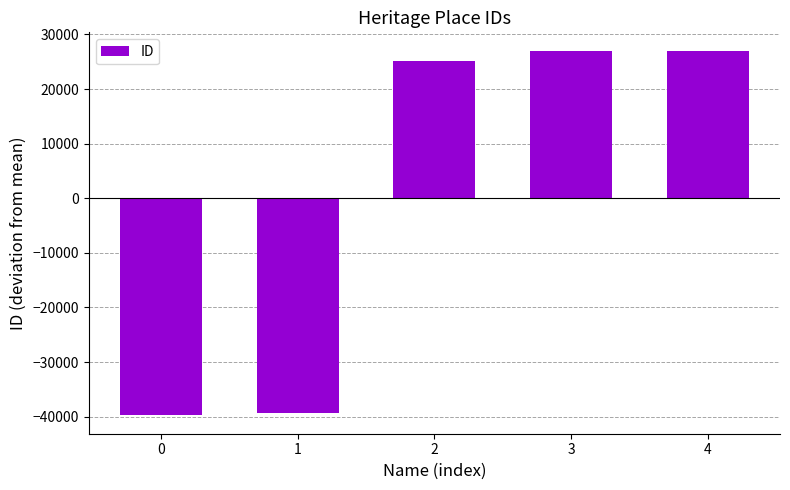

How many data points does each series have?

5